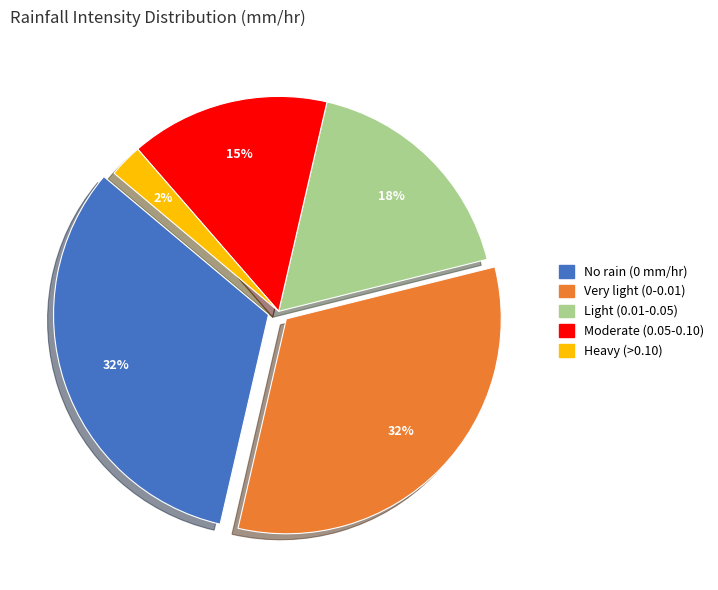

Is there any slice that represents more than half of the pie?

No